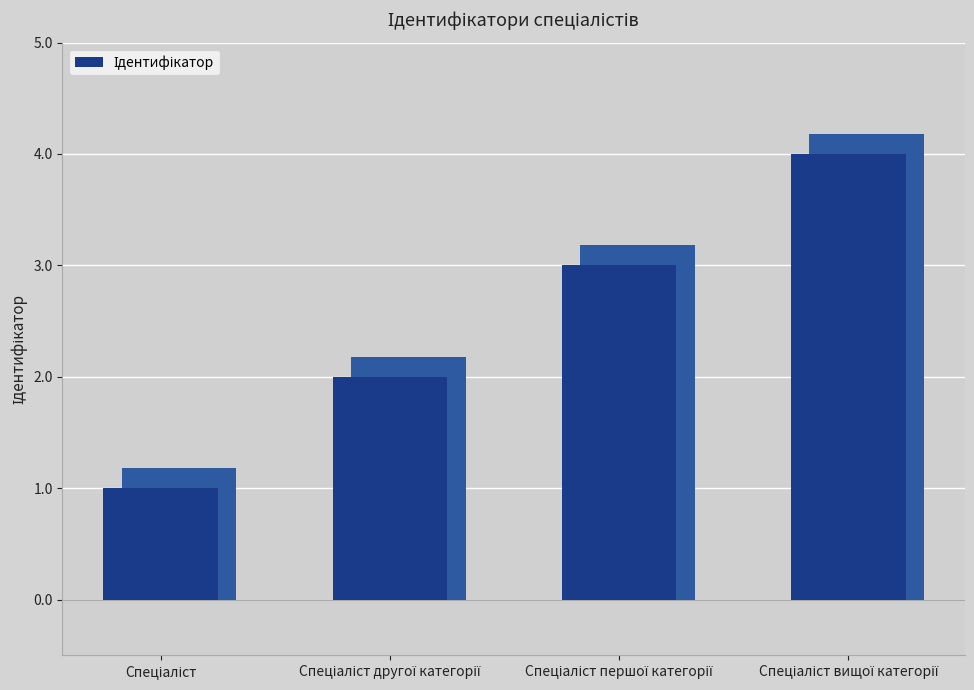

What position from the right is Спеціаліст?

4